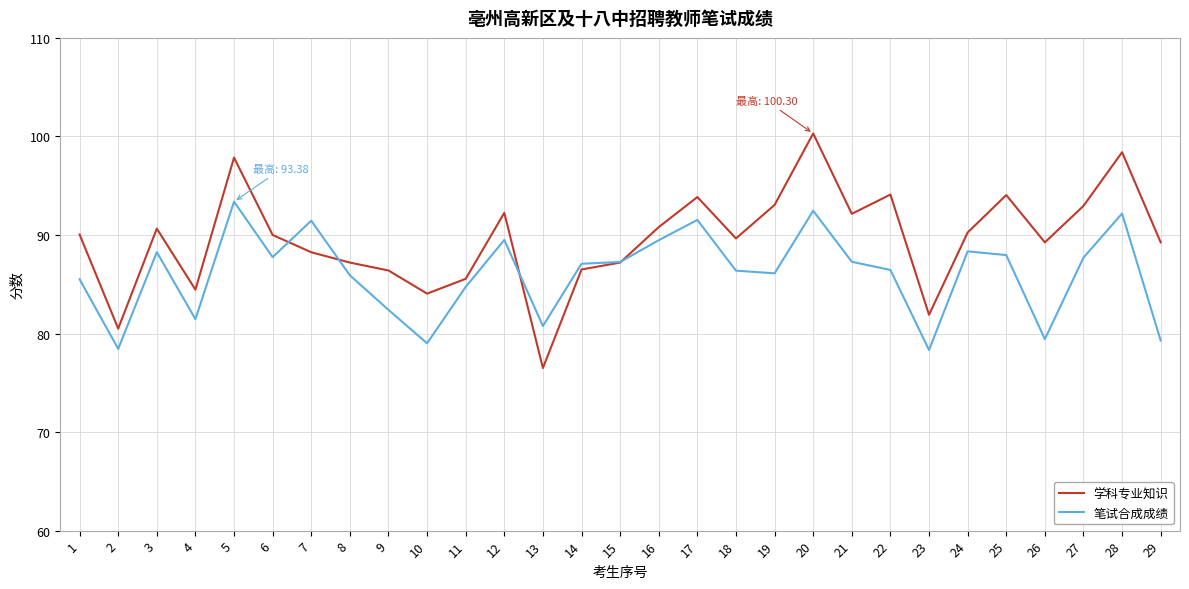

After their last crossing, which series has the higher values: 学科专业知识 or 笔试合成成绩?

学科专业知识